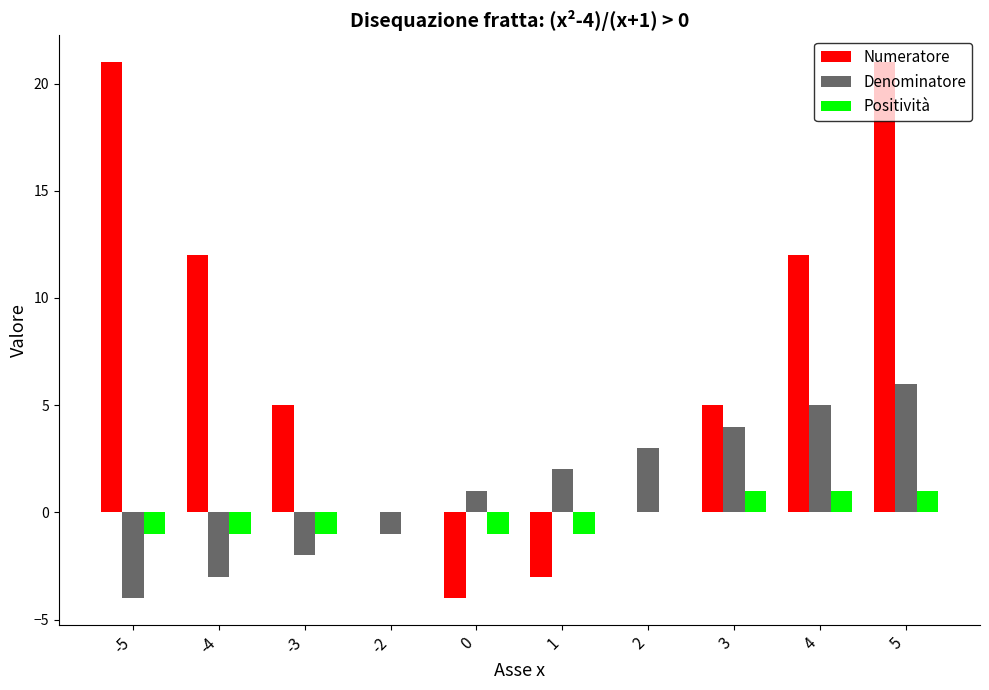

Reading right to left, list all the values displayed in this chart.

Numeratore: 5=21	4=12	3=5	2=0	1=-3	0=-4	-2=0	-3=5	-4=12	-5=21
Denominatore: 5=6	4=5	3=4	2=3	1=2	0=1	-2=-1	-3=-2	-4=-3	-5=-4
Positività: 5=1	4=1	3=1	2=0	1=-1	0=-1	-2=0	-3=-1	-4=-1	-5=-1